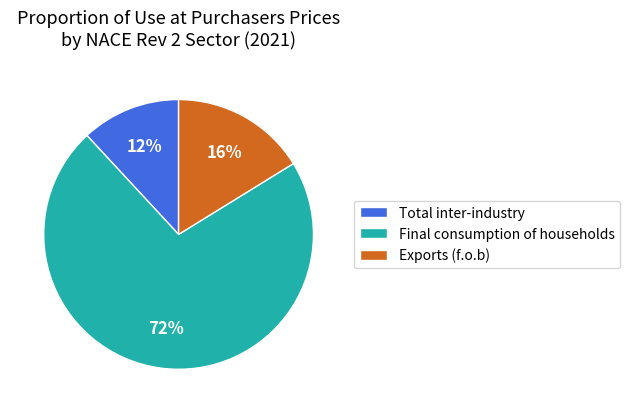

What is the majority slice?

Final consumption of households